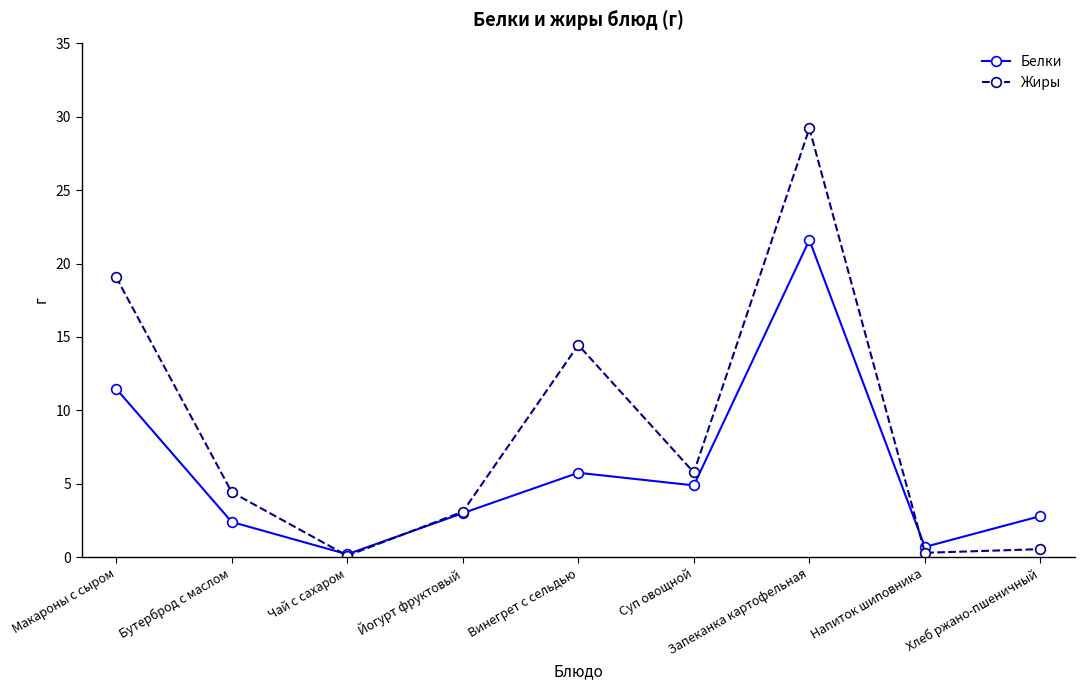

Which series has the largest range (max minus min)?

Жиры